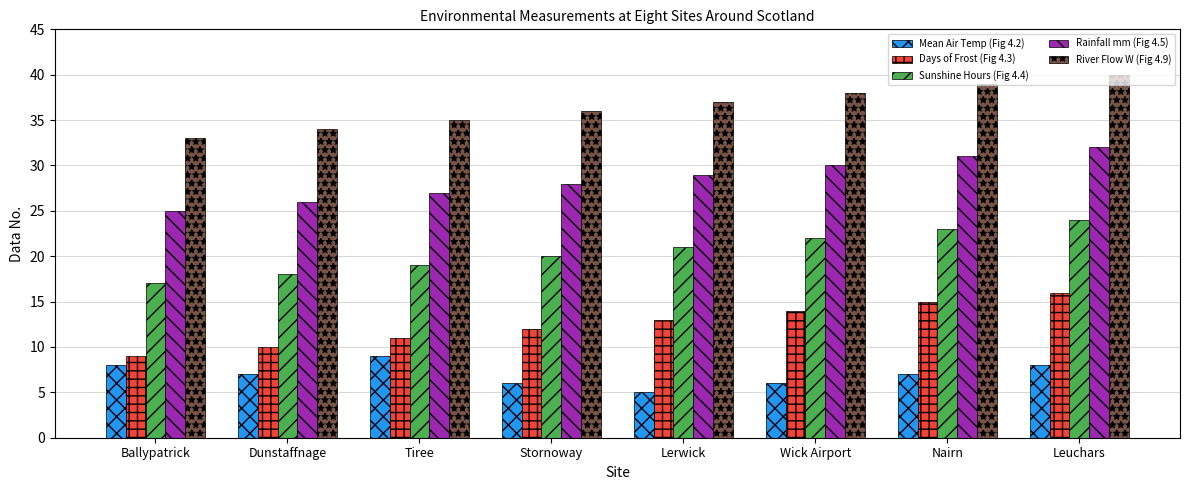

What is the highest value of the Sunshine Hours (Fig 4.4) series?

24